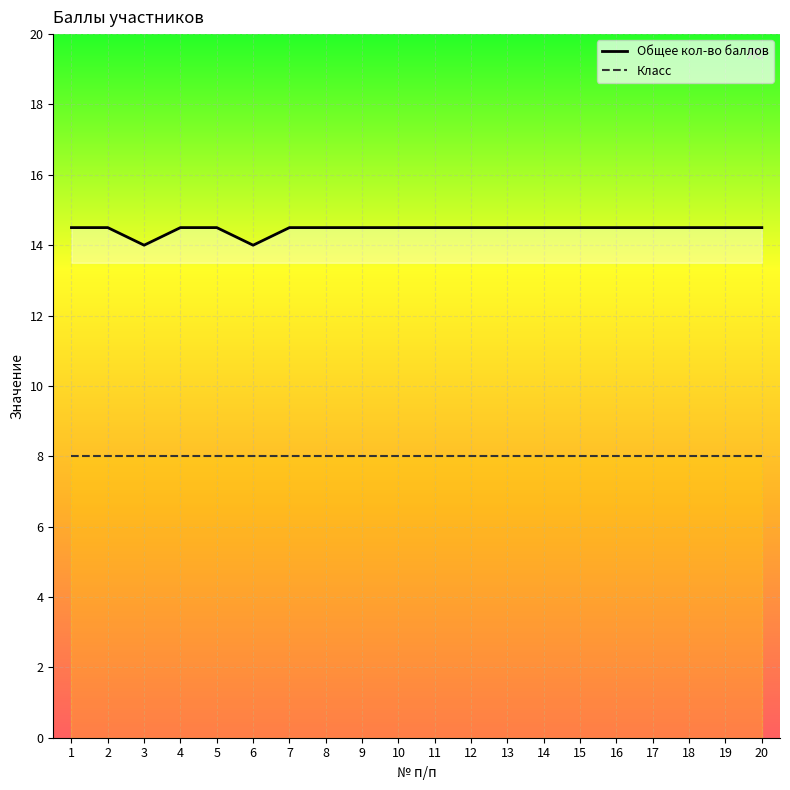

Which category has the highest value in the Класс series?

1